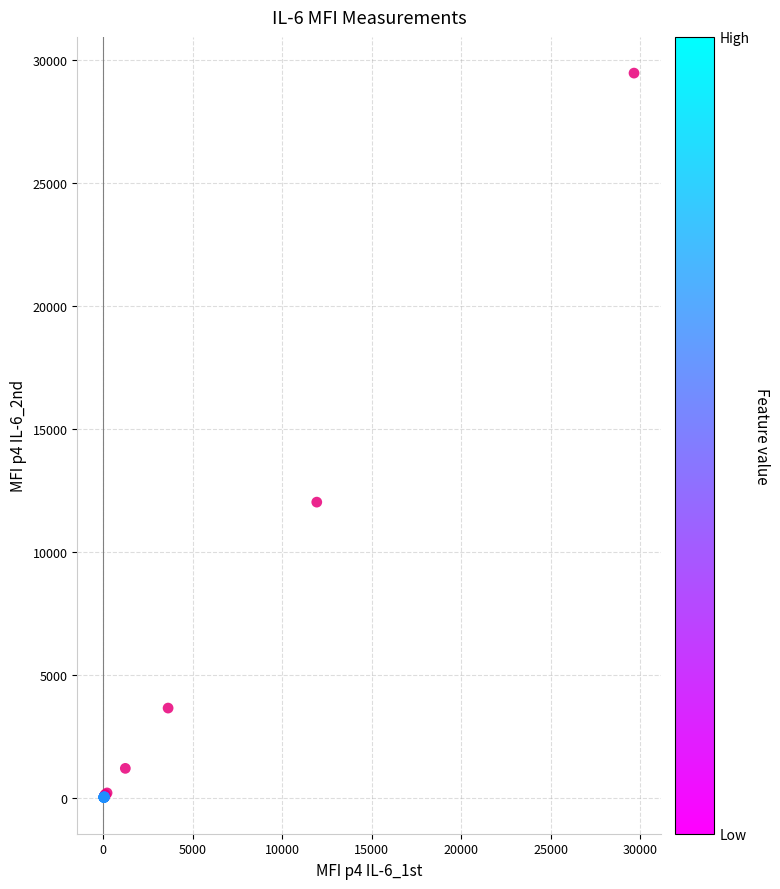

What Y value in the scatter plot is closest to 14755?

12038